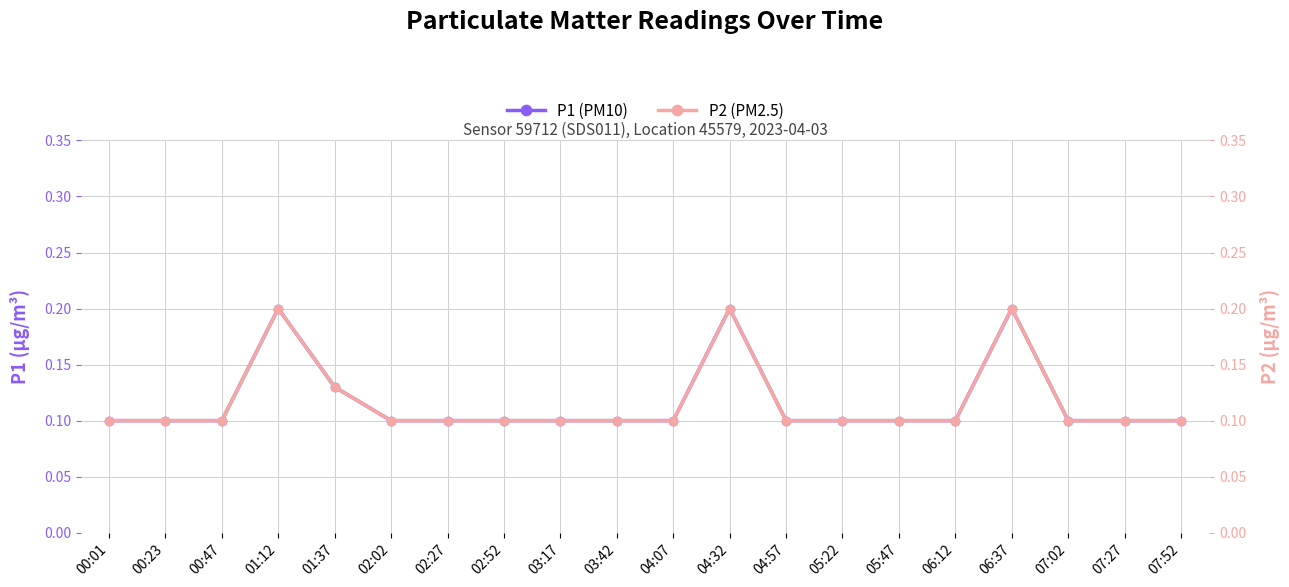

At which category does P2 reach its first local peak?

01:12